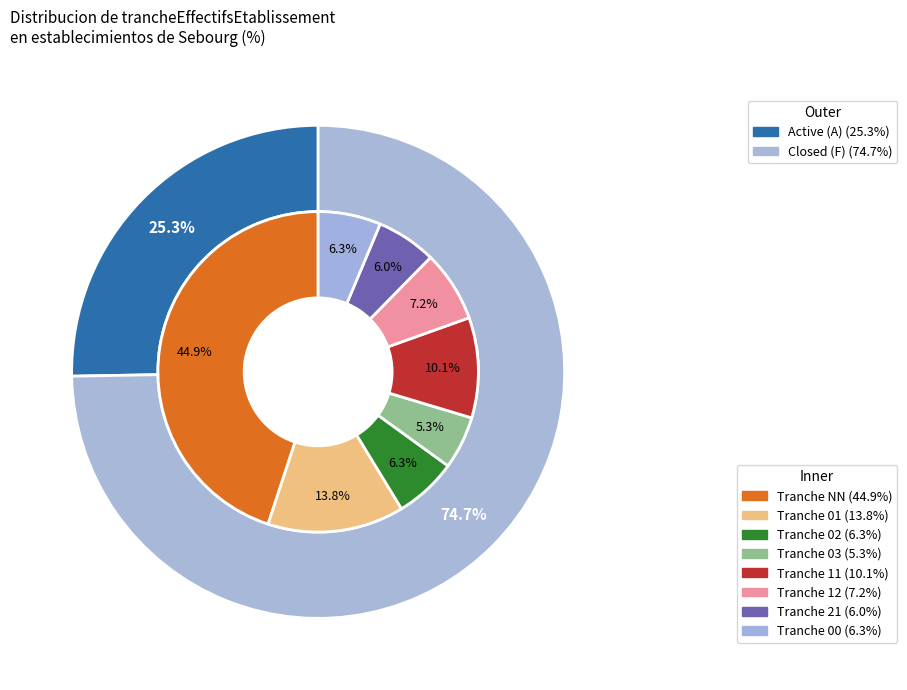

Between 01 and 11, which is larger?

01